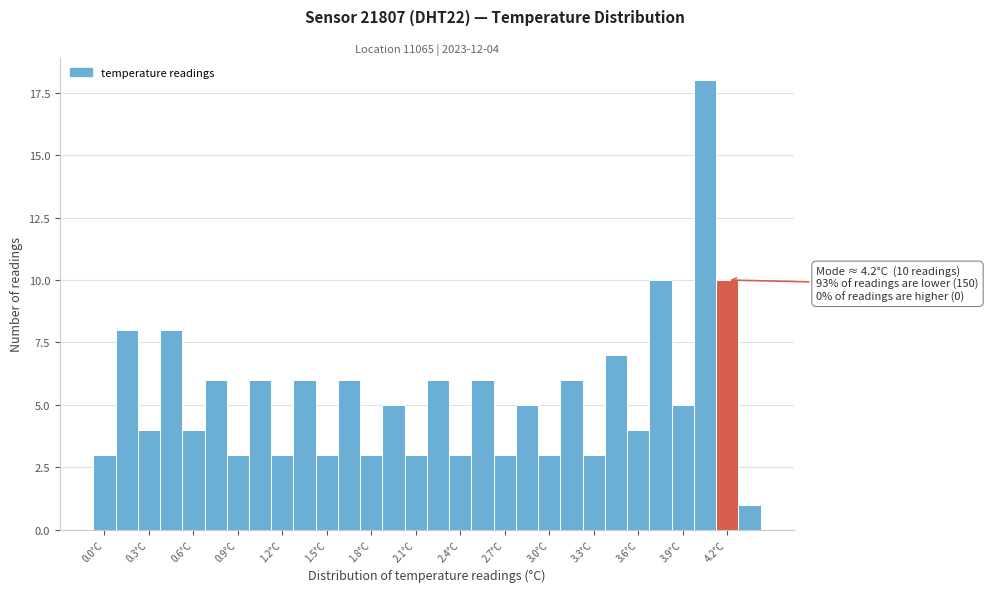

Around what value on the x-axis is the tallest bar? Give the approximate position of its centre, as read against the axis.

4.05